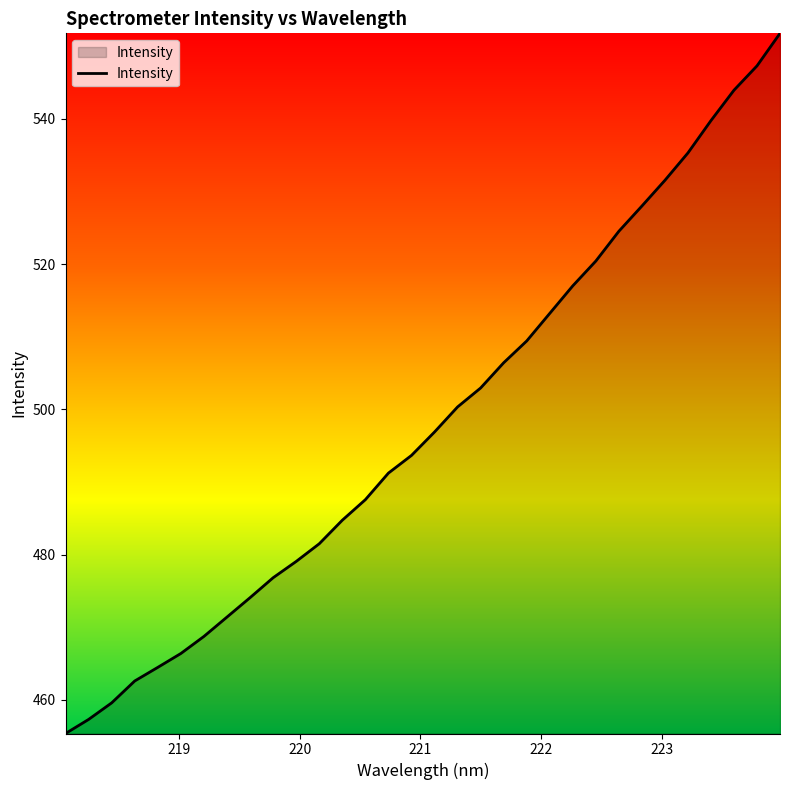

What is the difference between the maximum and minimum values?

96.4